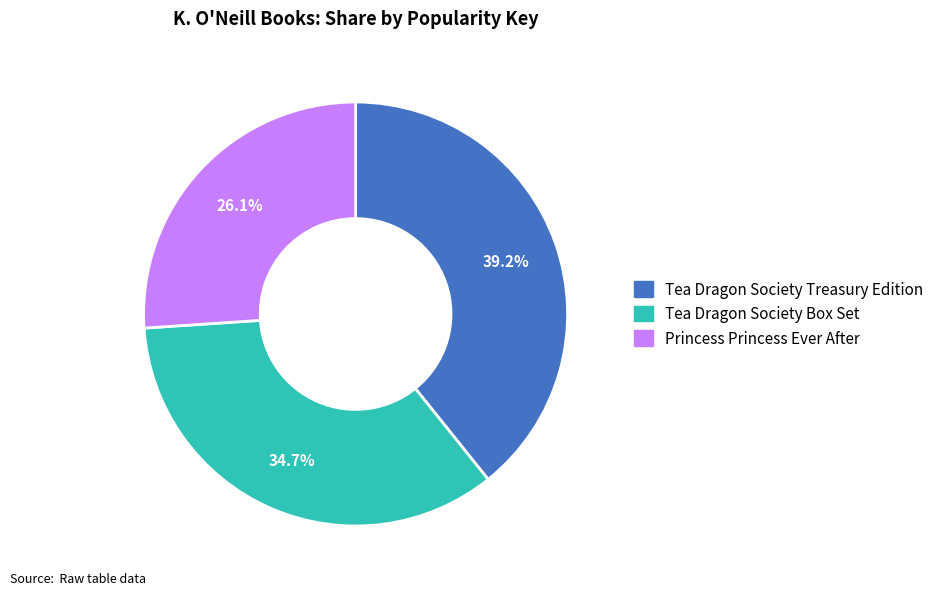

To the nearest percent, what is the difference between the largest and smallest slice percentages?

13%